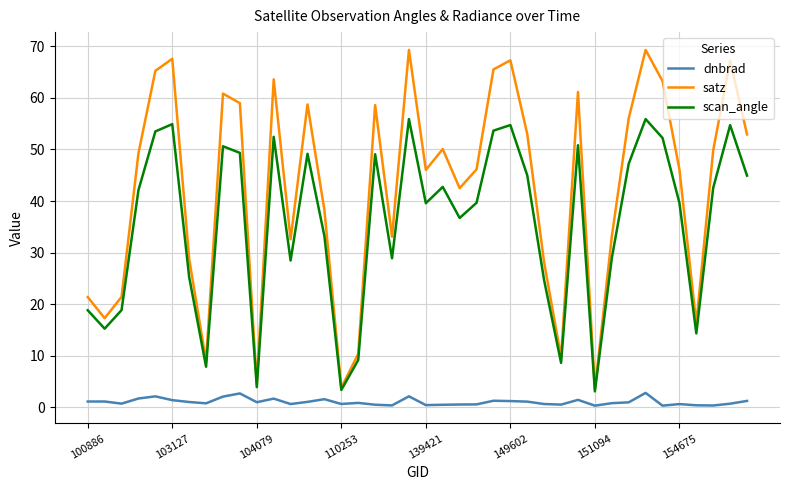

List the series in order of their overall mean, highest first.

satz, scan_angle, dnbrad